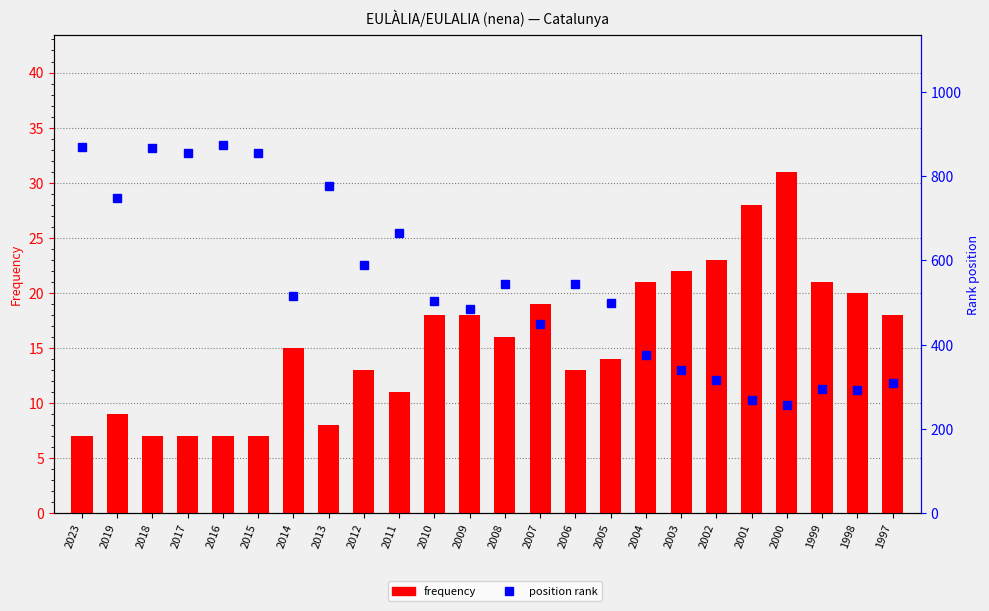

How many categories are shown in the chart?

24